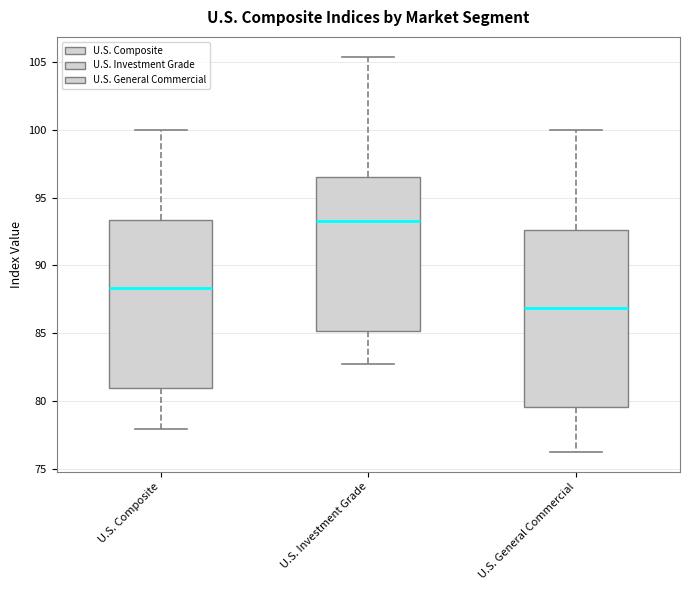

Which box's median line is the highest?

U.S. Investment Grade